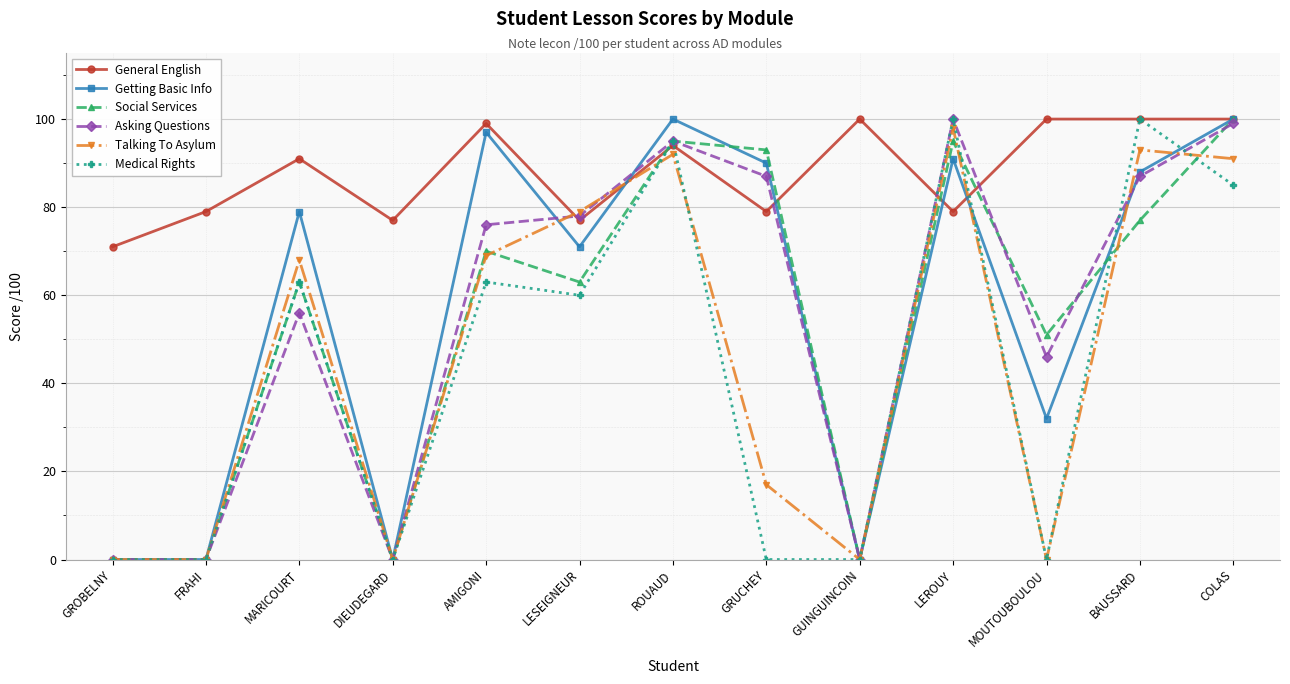

What is the highest value of the Medical Rights series?

100